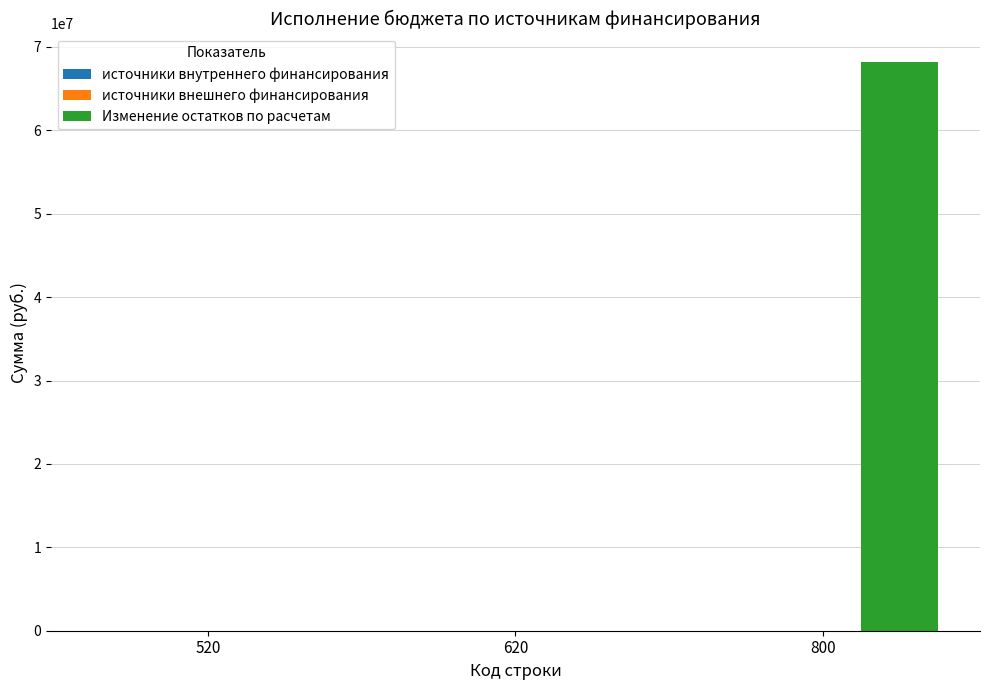

What is the sum of the values at 800 and 620?

68192305.5